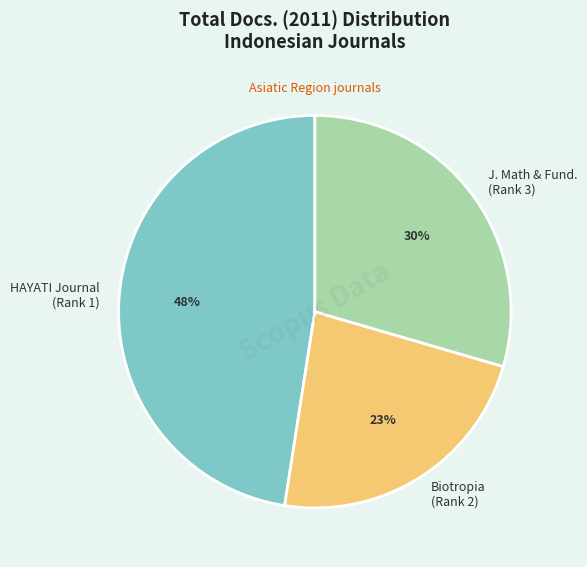

What percentage is the J. Math & Fund. (Rank 3) slice, to the nearest percent?

30%